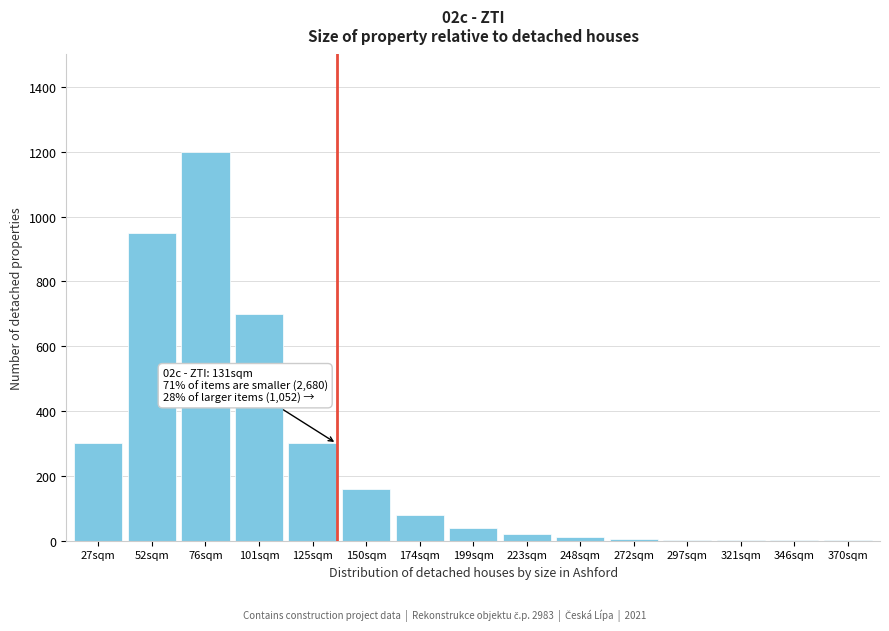

Where is the data nearest to the value 600?

101sqm